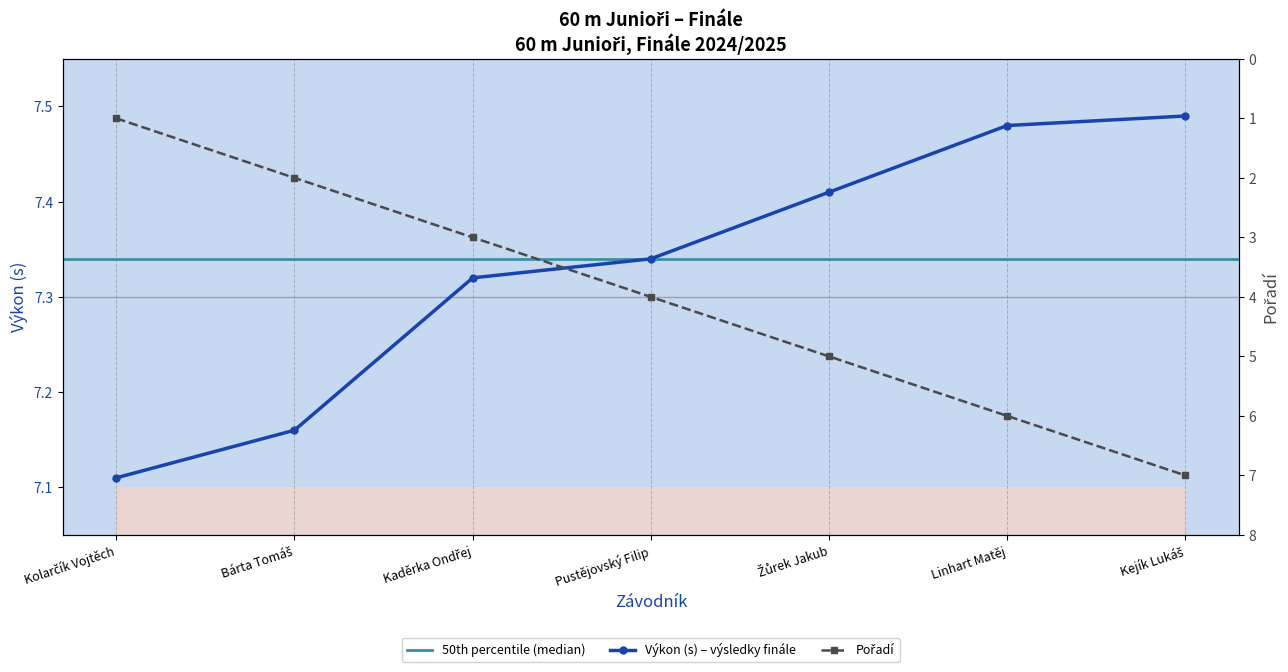

What is the difference between the highest and lowest values at Kaděrka Ondřej?

4.3